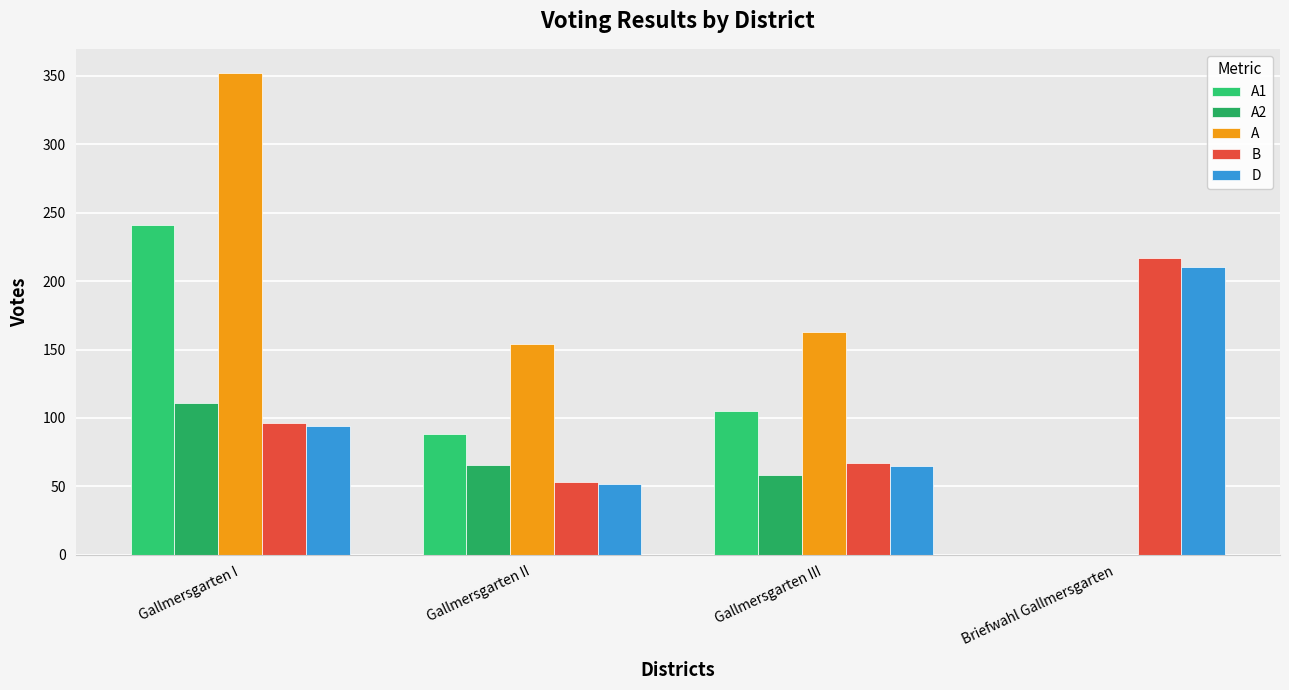

What is the sum of the D values at Gallmersgarten I and Gallmersgarten III?

159